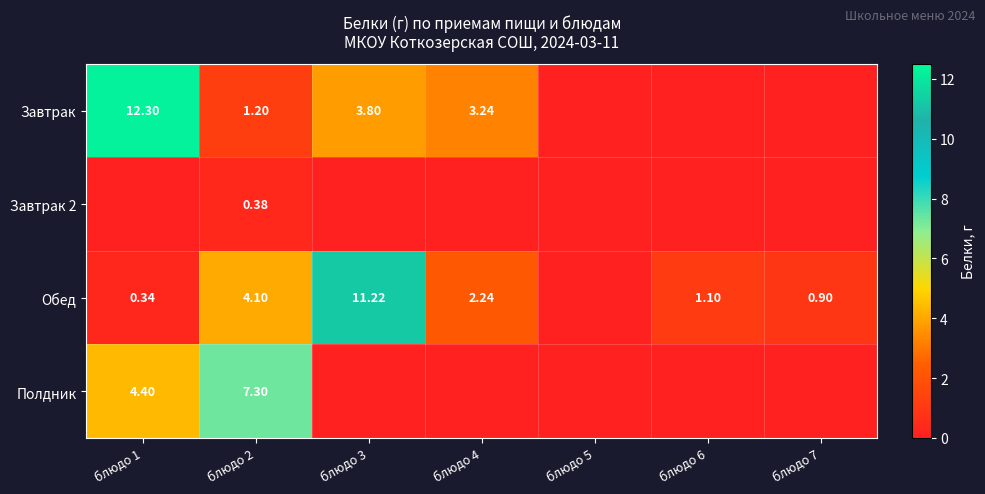

The value of Завтрак at блюдо 7 is 0.0. True or false?

True